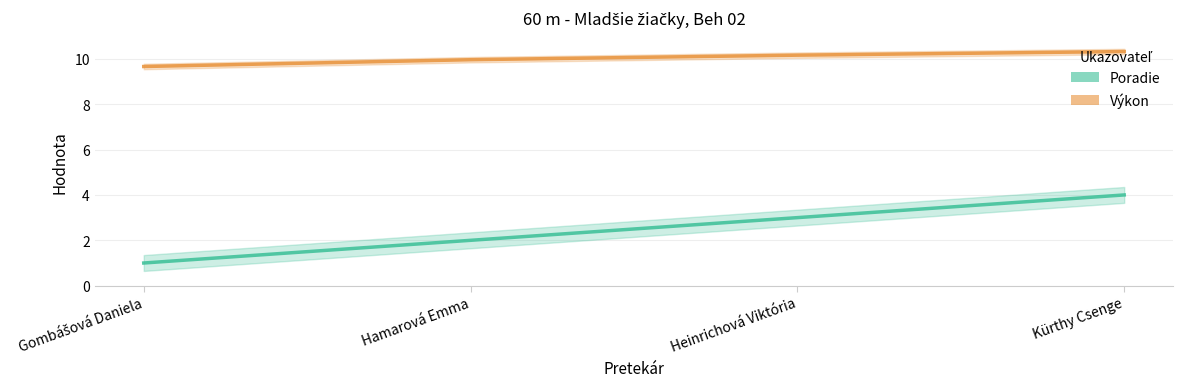

Reading left to right, extract all data points from this chart.

Poradie: Gombášová Daniela=1.0	Hamarová Emma=2.0	Heinrichová Viktória=3.0	Kürthy Csenge=4.0
Výkon: Gombášová Daniela=9.7	Hamarová Emma=10.0	Heinrichová Viktória=10.2	Kürthy Csenge=10.3